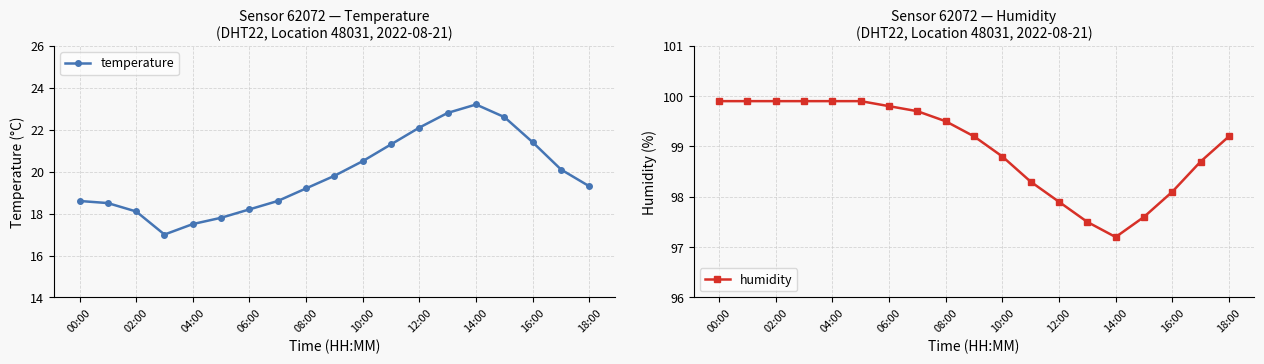

The value of humidity at 10:00 is 142.4. True or false?

False